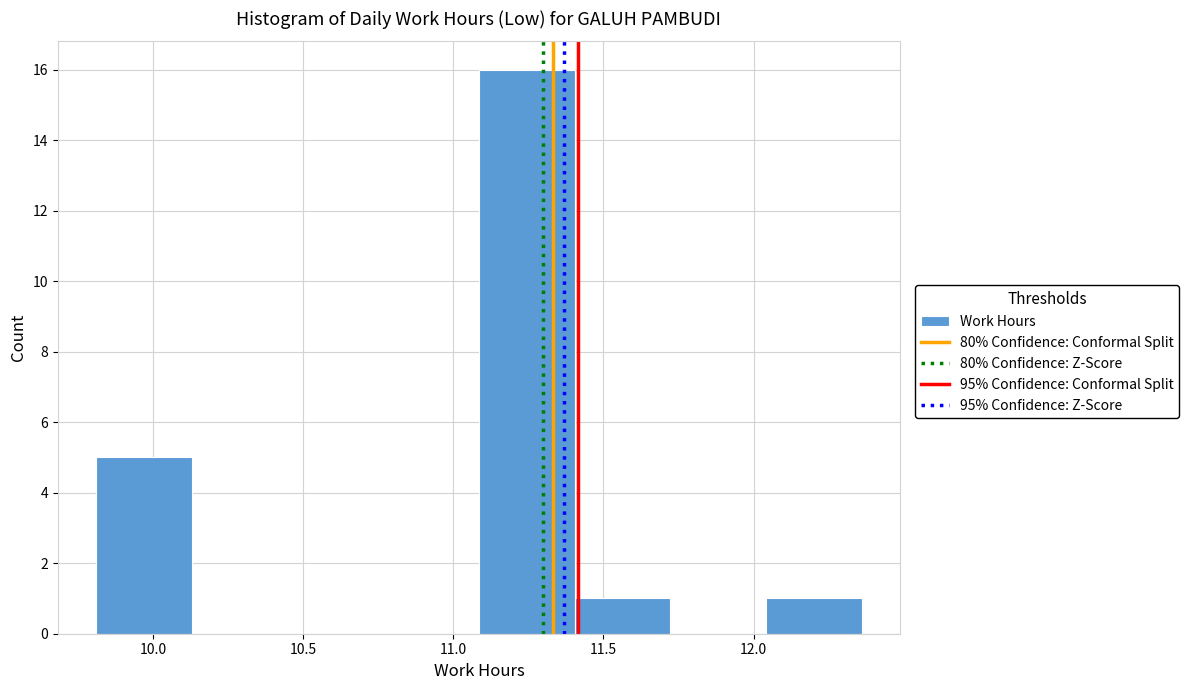

Reading left to right, list every bar in this chart as the range it spans on the x-axis followed by its height. Neither the bar edges nor the heights are printed on the chart, so give them approximately, as read against the axes.

9.80 to 10.15: 5
10.15 to 10.45: 0
10.45 to 10.75: 0
10.75 to 11.10: 0
11.10 to 11.40: 16
11.40 to 11.70: 1
11.70 to 12.05: 0
12.05 to 12.35: 1